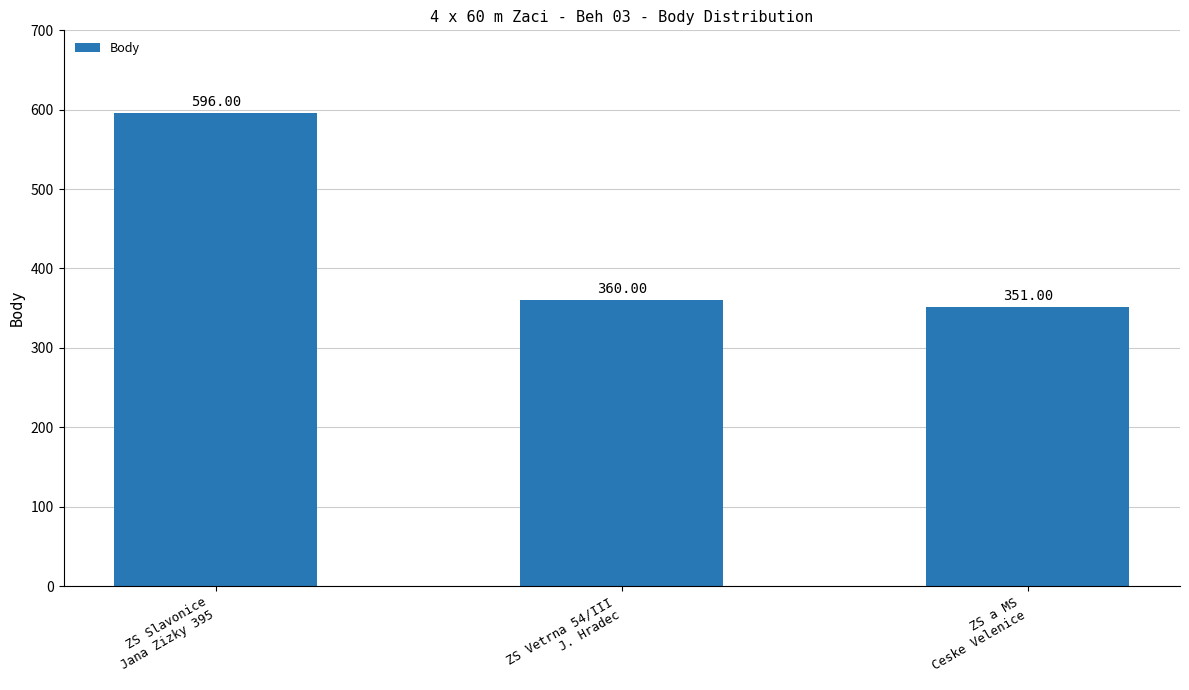

Is it true that the value at ZS a MS
Ceske Velenice is 518?

False